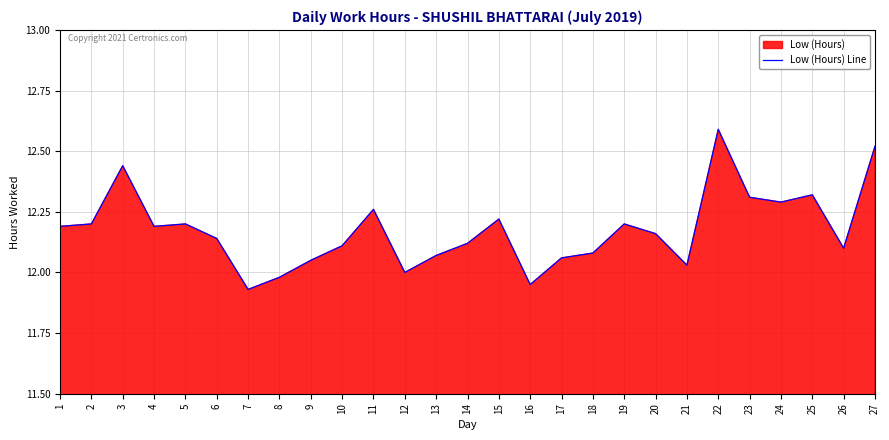

Reading left to right, list all the values displayed in this chart.

1=12.2	2=12.2	3=12.4	4=12.2	5=12.2	6=12.1	7=11.9	8=12.0	9=12.1	10=12.1	11=12.3	12=12.0	13=12.1	14=12.1	15=12.2	16=11.9	17=12.1	18=12.1	19=12.2	20=12.2	21=12.0	22=12.6	23=12.3	24=12.3	25=12.3	26=12.1	27=12.5